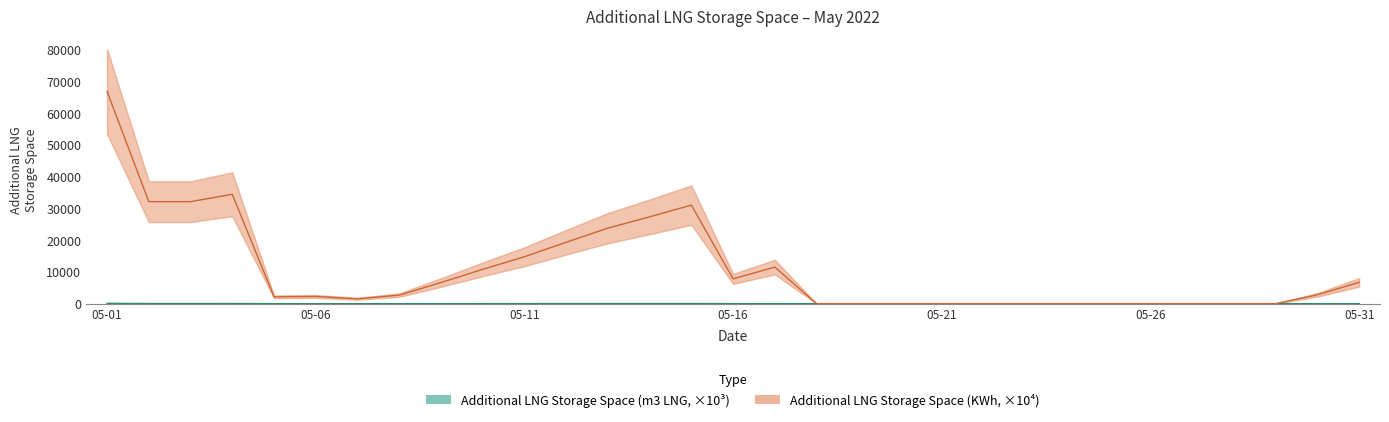

What is the value of the Additional LNG Storage Space (KWh, ×10⁴) point at the 10th from the left?

10802.6